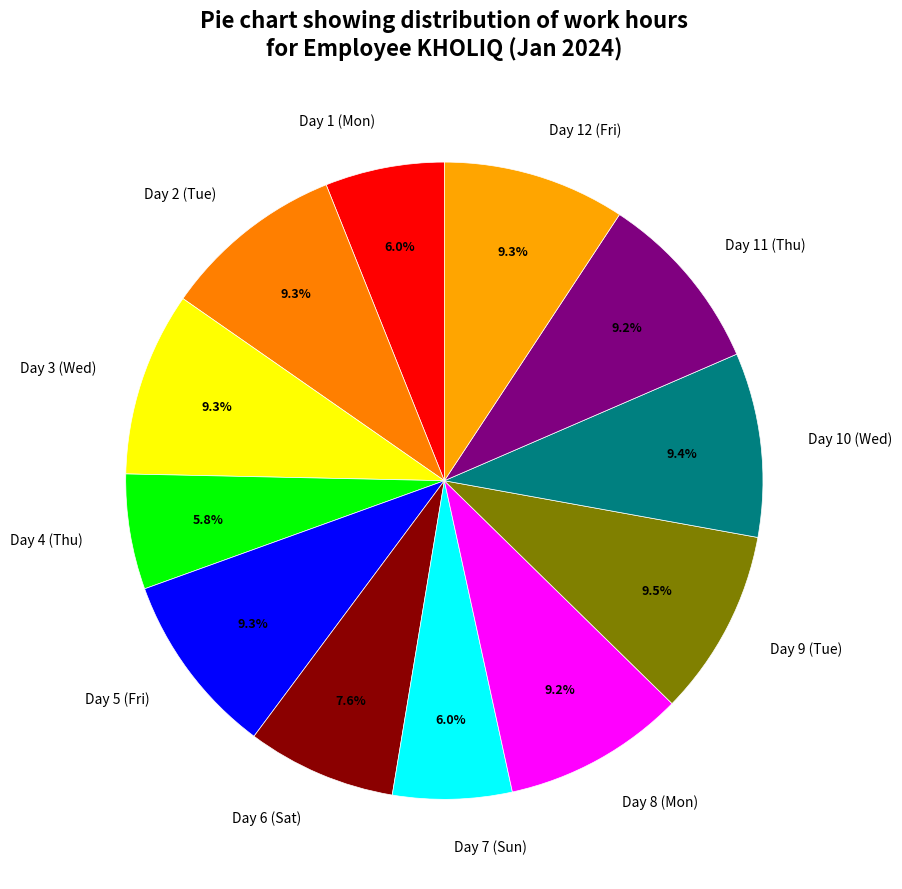

What portion of the pie excludes Day 8 (Mon)?

90.8%